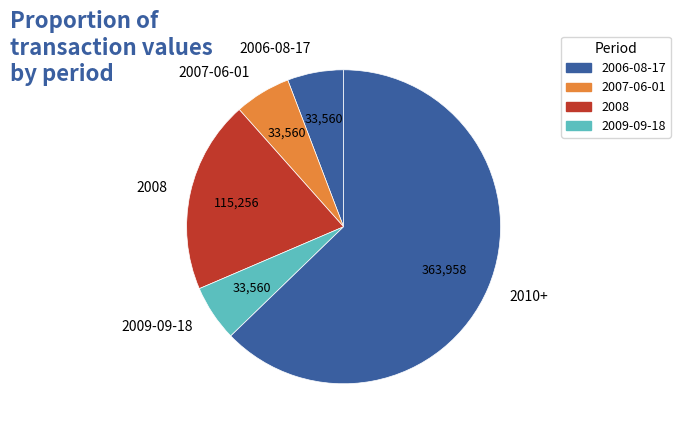

Combined, do 2008 and 2010+ account for over 50%?

Yes